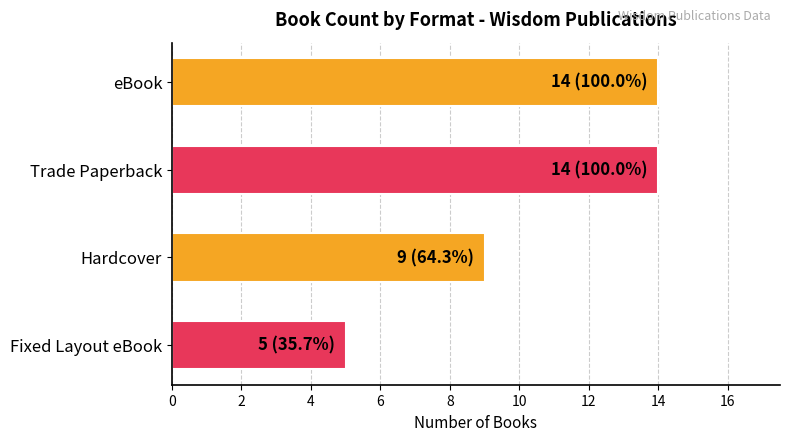

At which category does the chart reach its minimum across all series?

Fixed Layout eBook